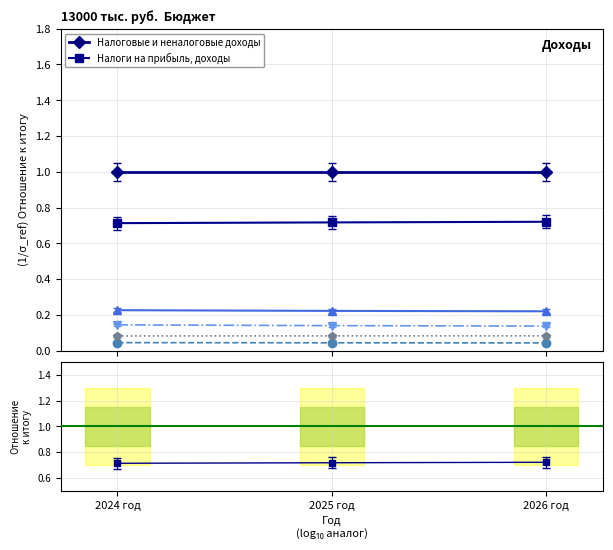

What position from the right is 2025 год?

2